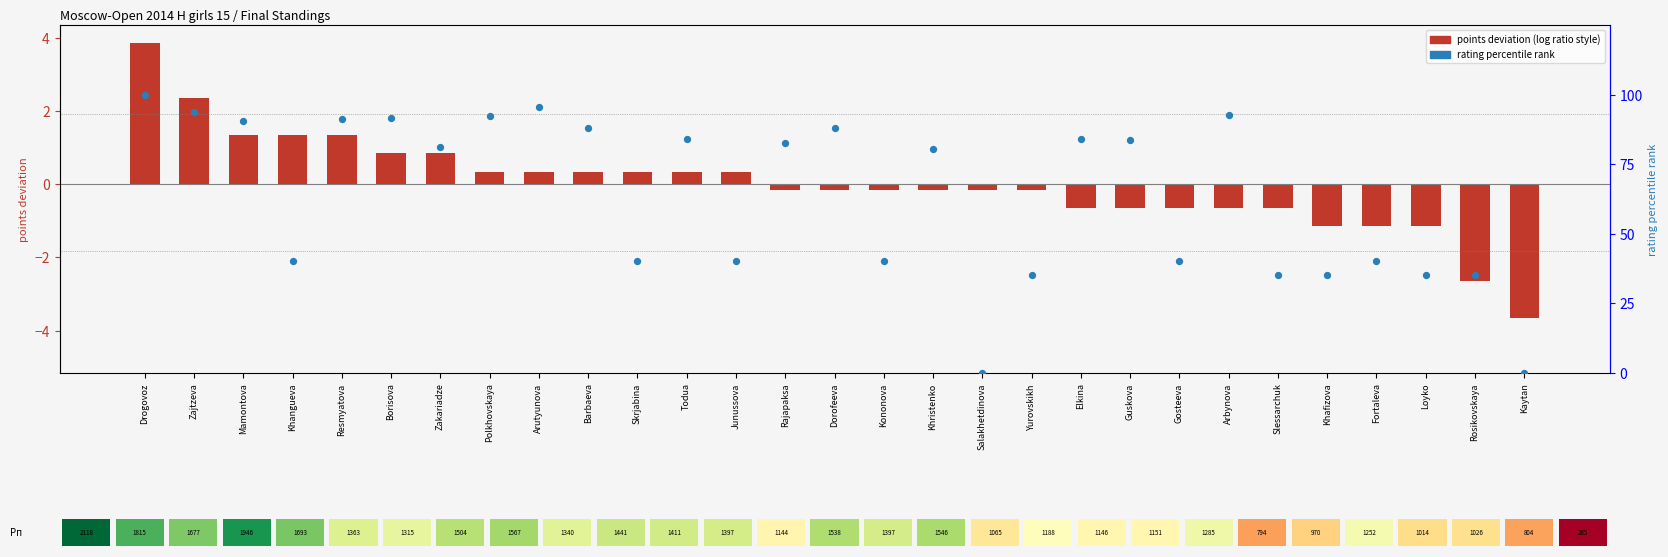

Which series reaches the maximum Y coordinate?

rating percentile rank